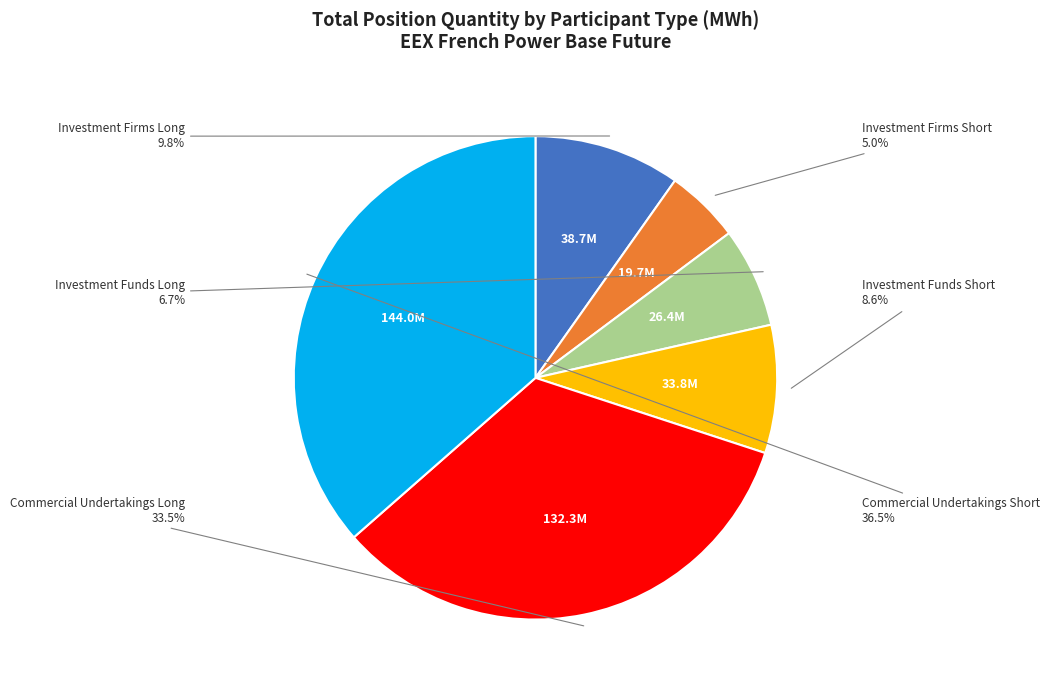

Is there any slice that represents more than half of the pie?

No